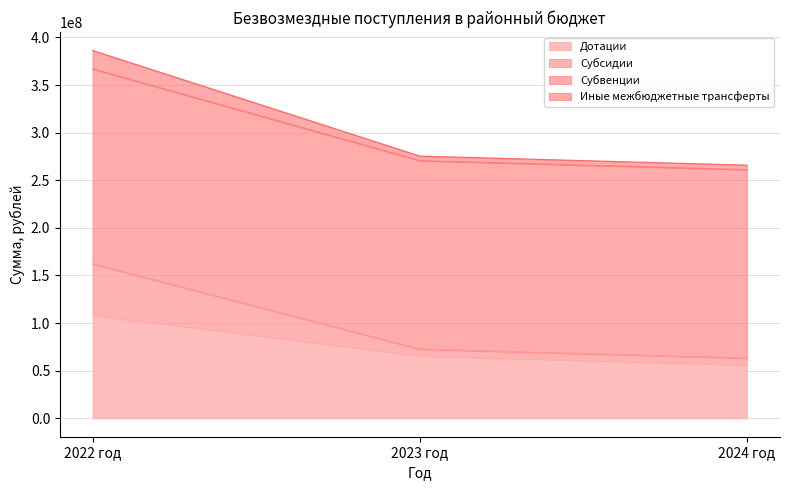

Is it true that Дотации equals 56062452.0 at 2024 год?

True